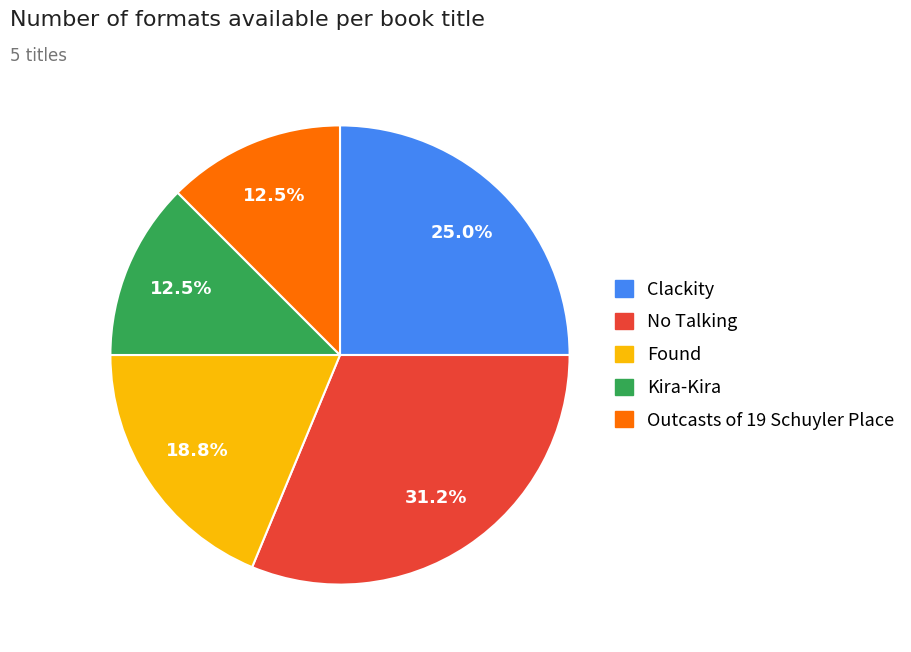

To the nearest percent, what percentage of the pie is Clackity?

25%